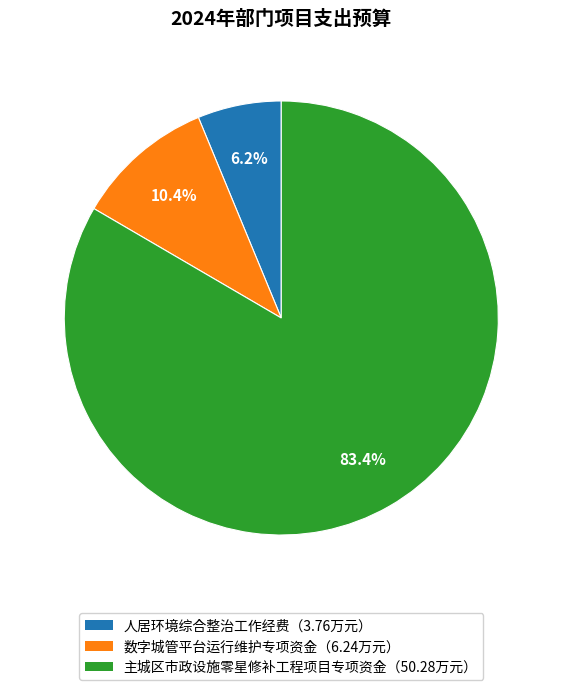

Which slice represents more than half of the pie?

主城区市政设施零星修补工程项目专项资金（50.28万元）